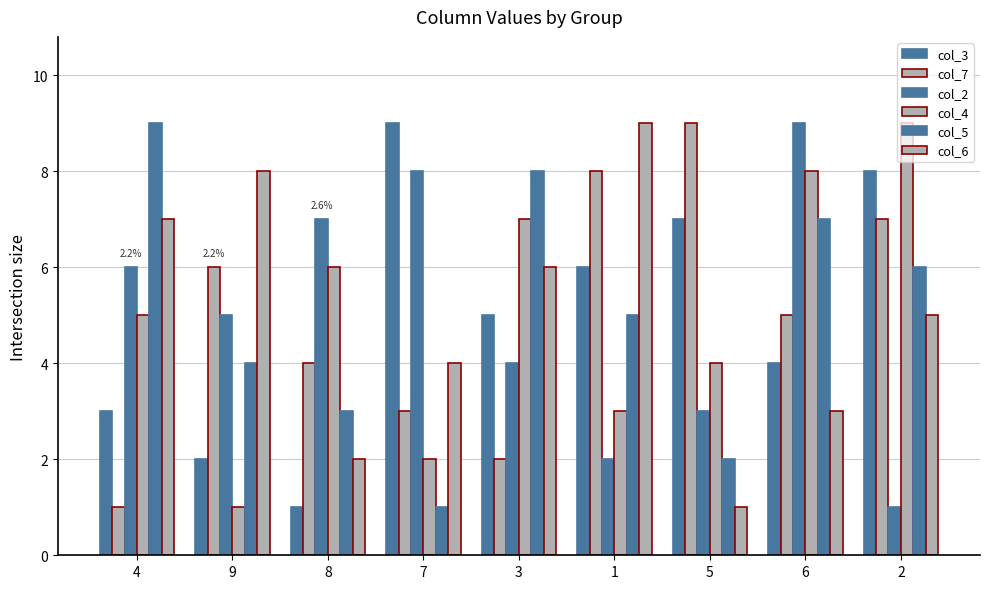

Which series changed the most between 7 and 6?

col_4